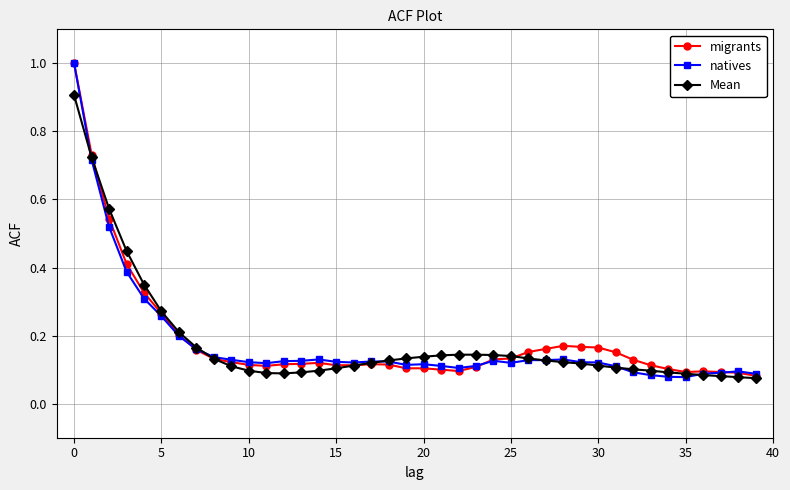

What is the maximum value shown in the chart?

1.0